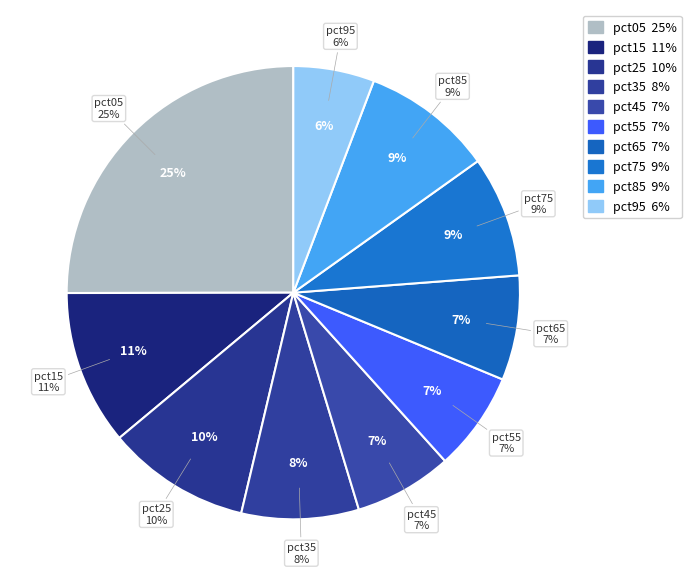

Rank the categories by value from lowest to highest.

pct95, pct45, pct55, pct65, pct35, pct75, pct85, pct25, pct15, pct05